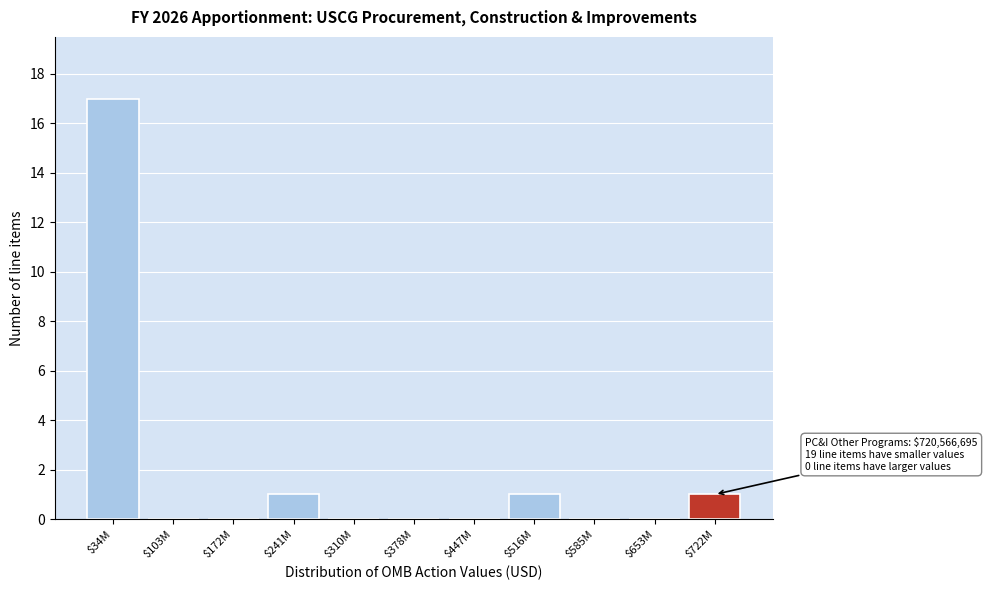

At which category does the chart reach its peak across all series?

$34M